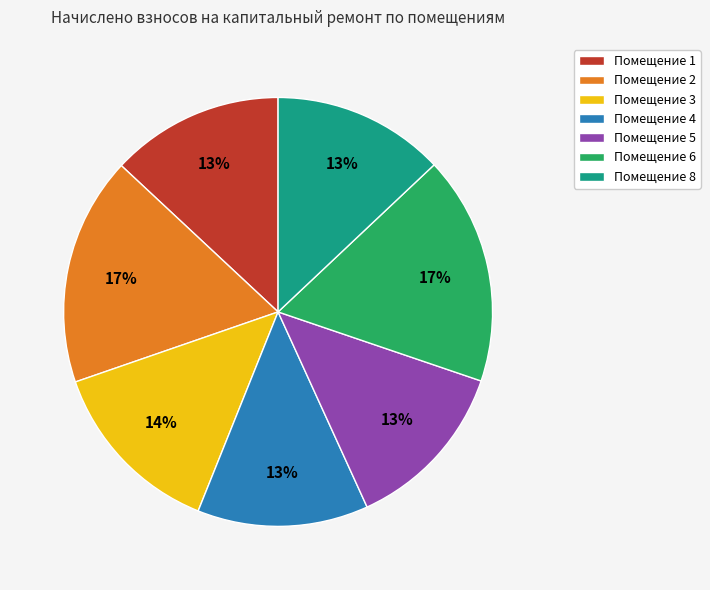

Count the number of slices in the pie.

7